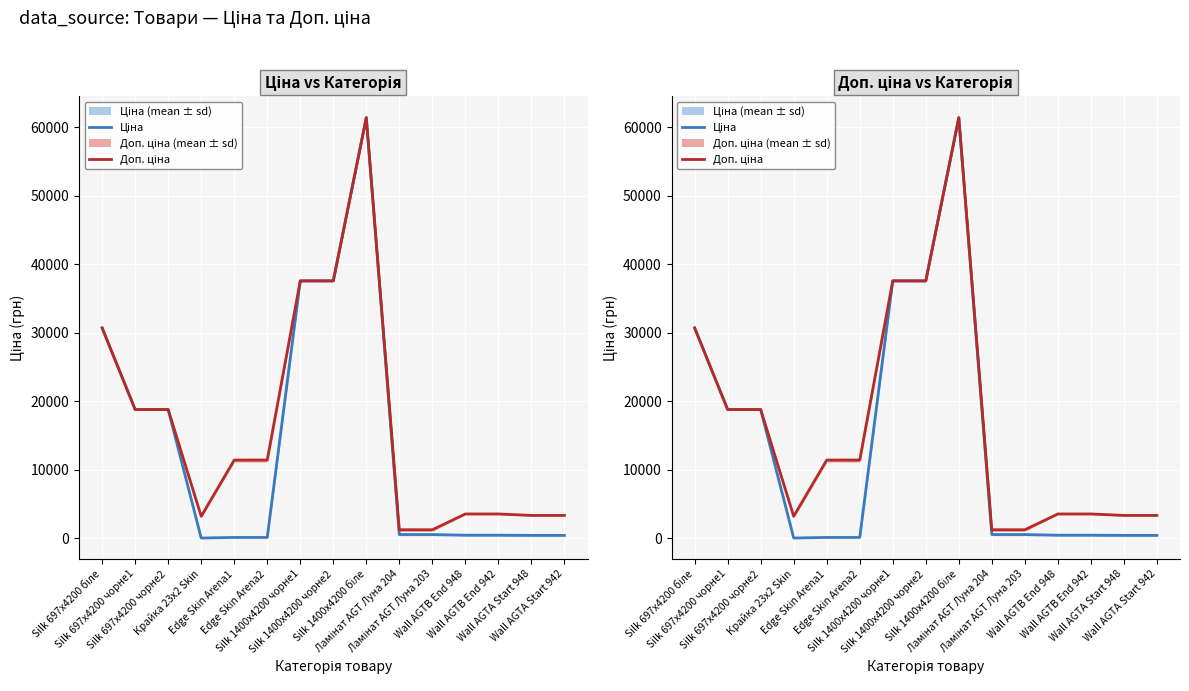

What is the difference between the maximum and minimum values in the Доп. ціна series?

60198.9